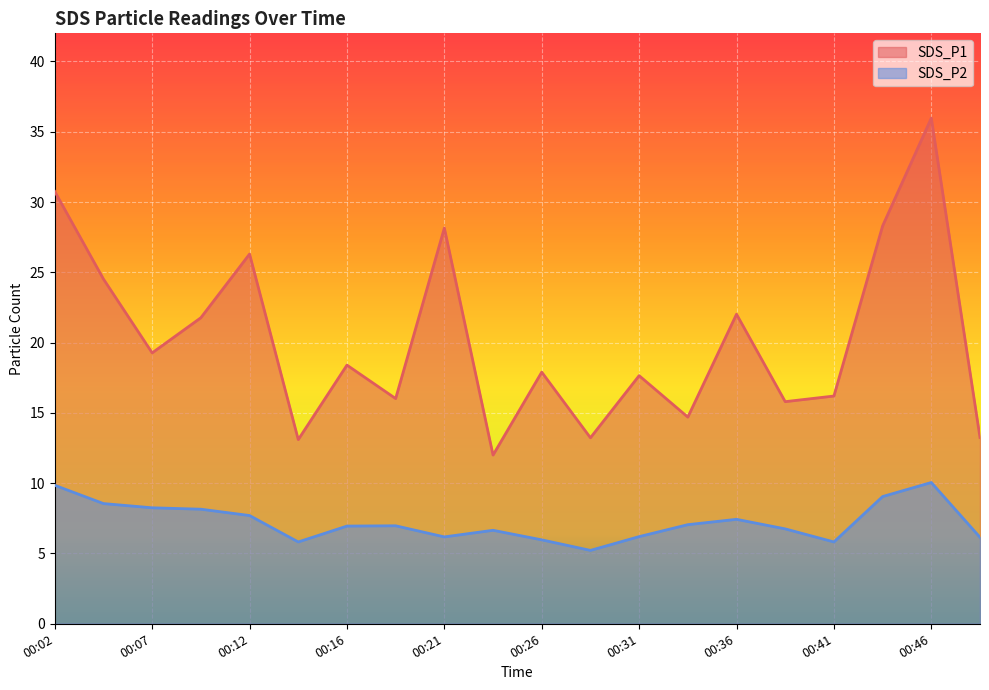

Which series has the largest total across all categories?

SDS_P1